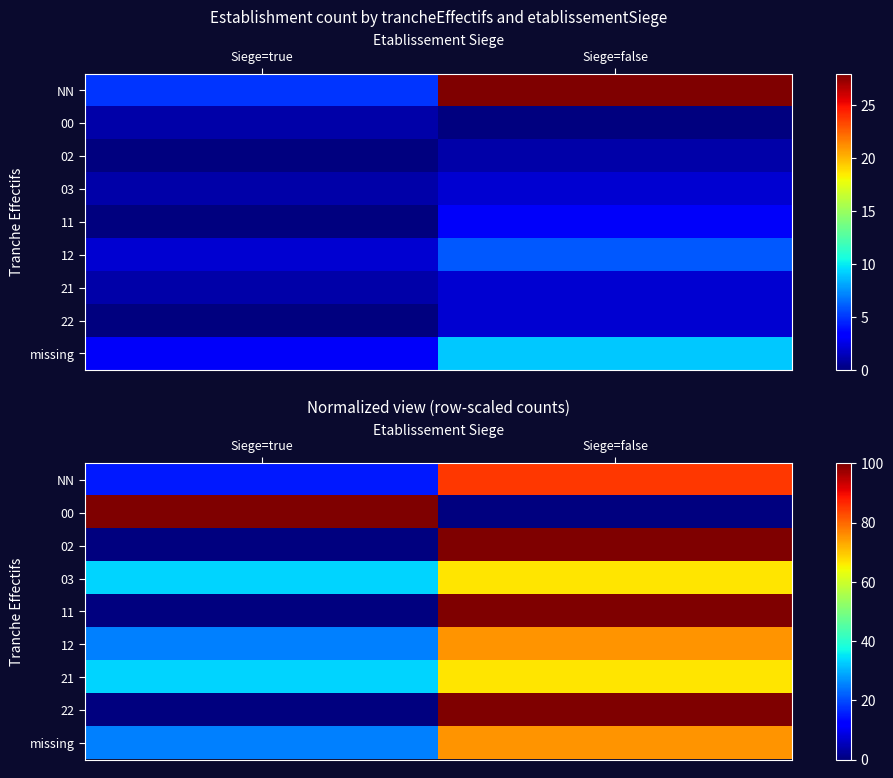

What is the maximum value for 12?

75.0